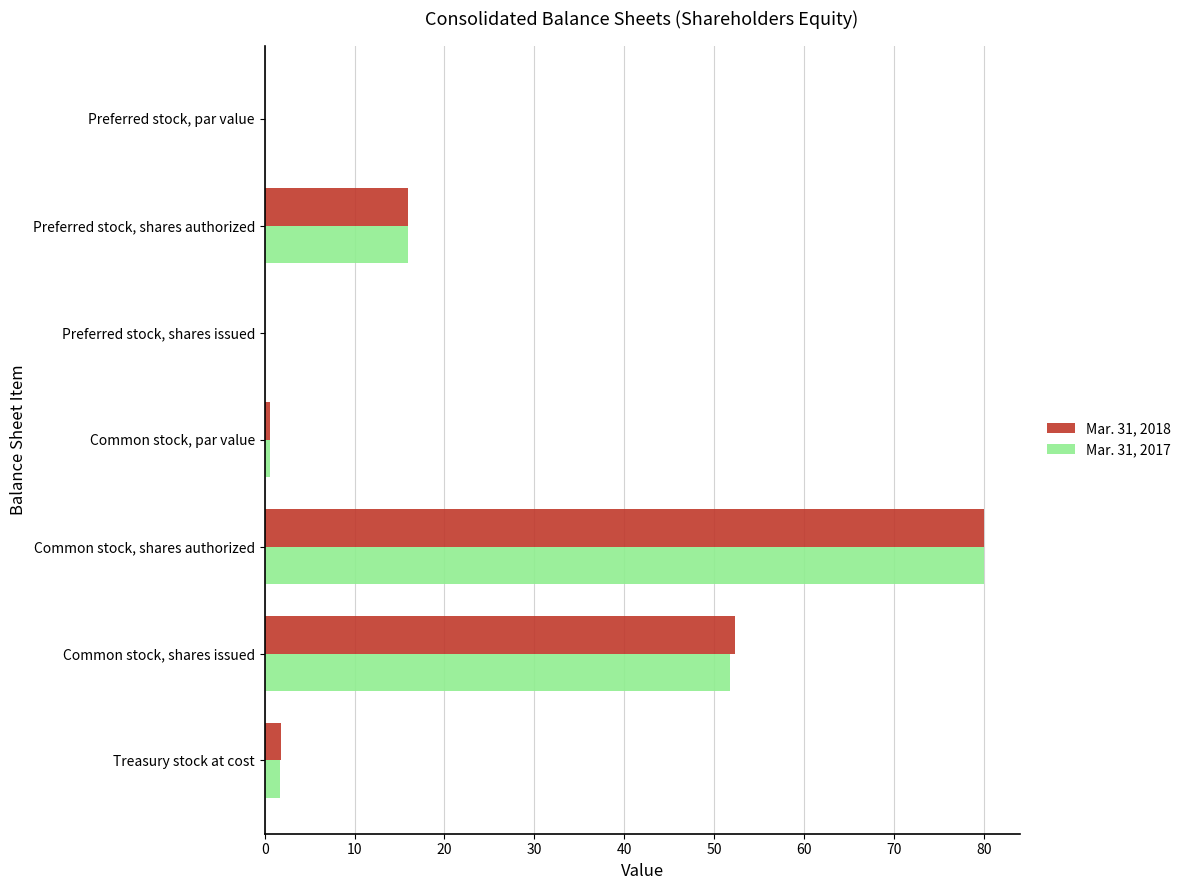

What are all the series names shown in the legend?

Mar. 31, 2018, Mar. 31, 2017